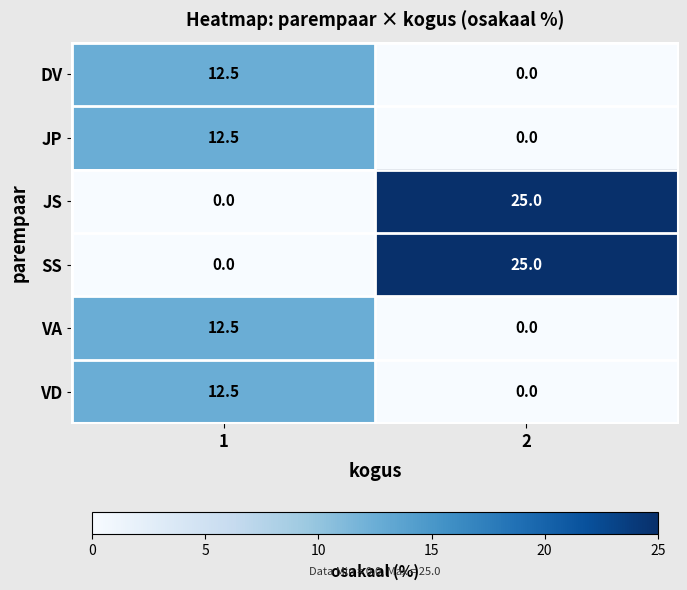

Rank the categories by JP value from lowest to highest.

2, 1